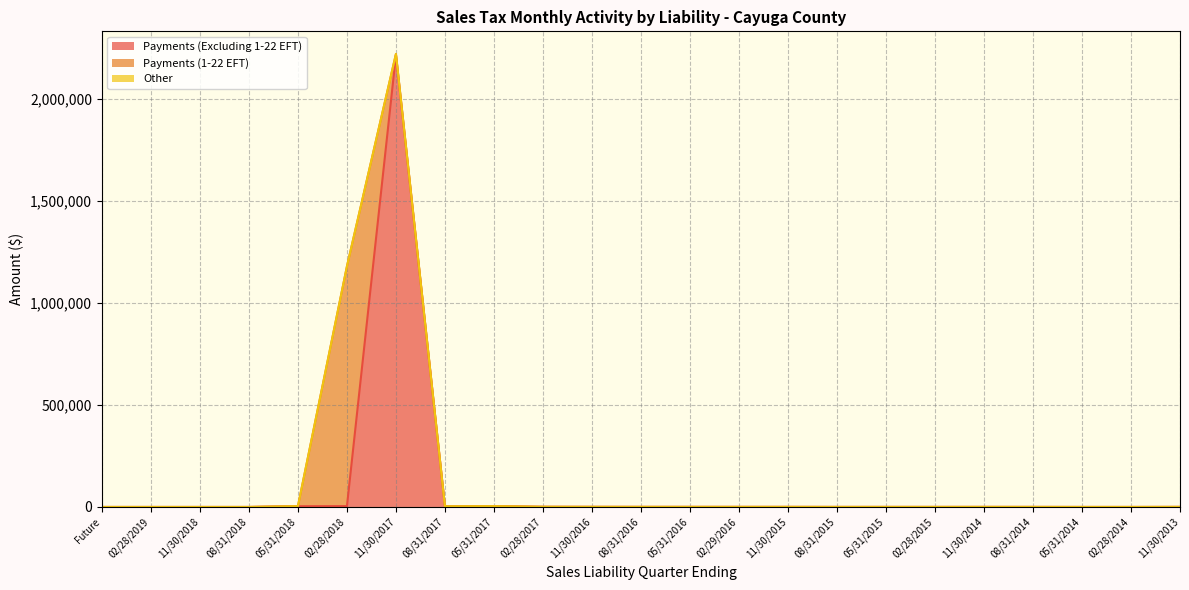

Is it true that Other equals 0.0 at 11/30/2017?

True